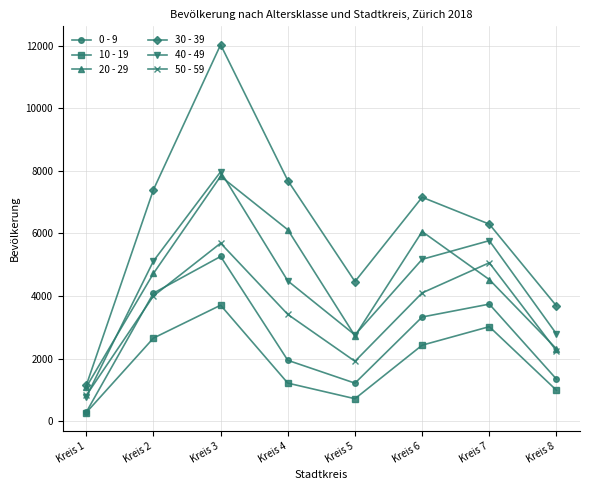

What is the average value of the 50 - 59 series?

3405